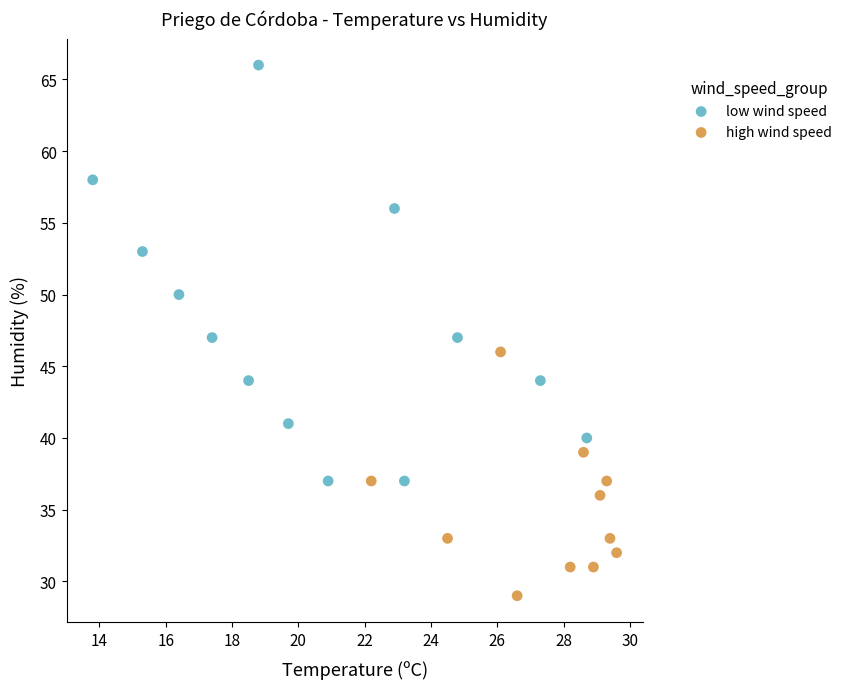

Which series contains the lowest Y value?

high wind speed